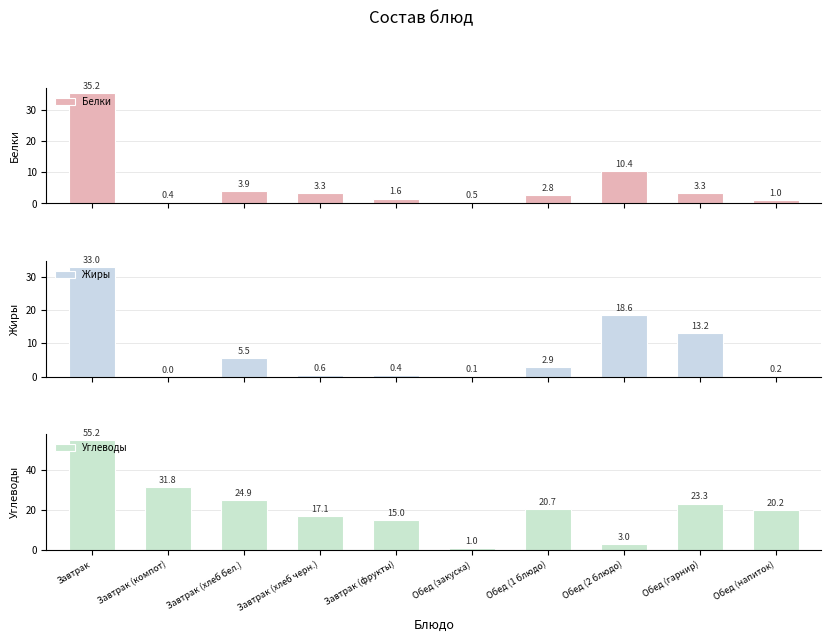

What are all the series names shown in the legend?

Белки, Жиры, Углеводы